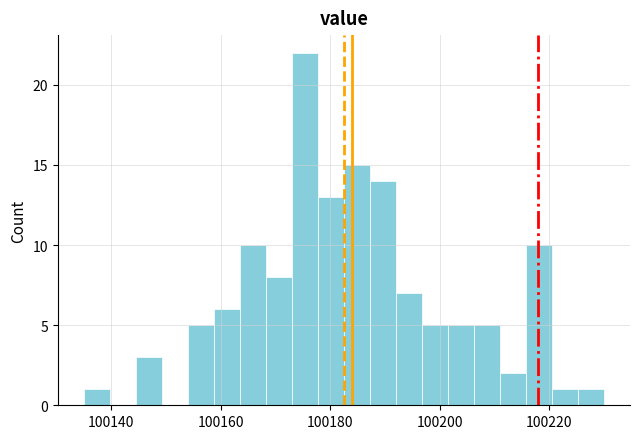

Around what value on the x-axis is the tallest bar? Give the approximate position of its centre, as read against the axis.

100176